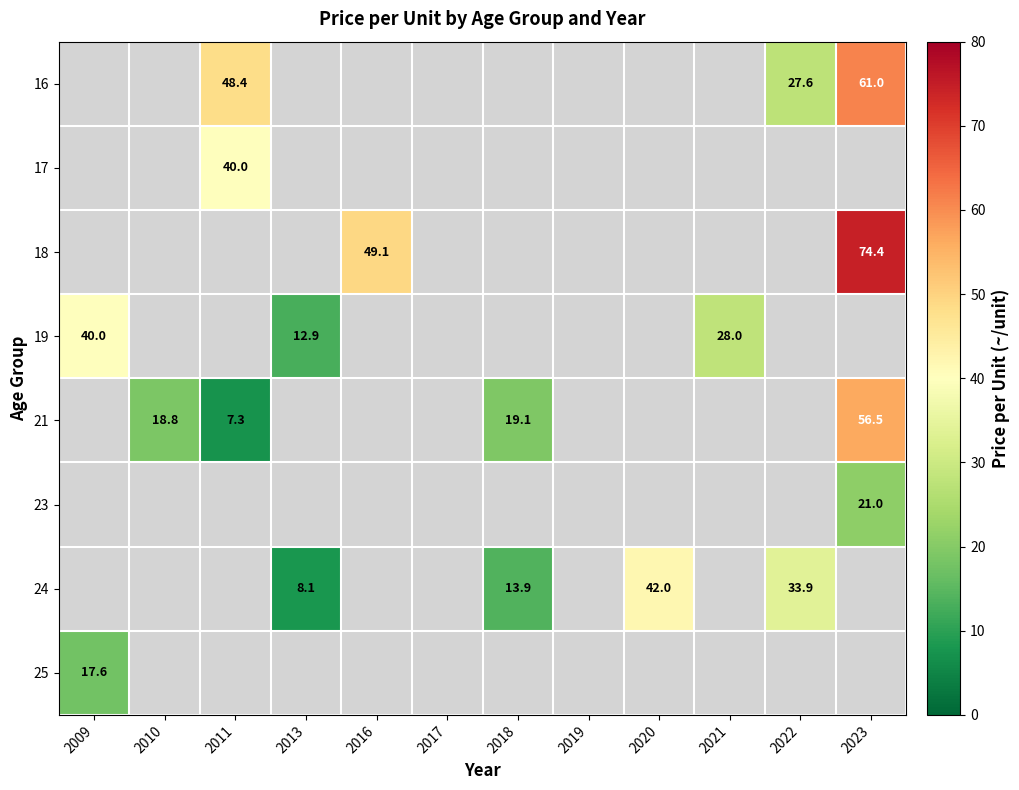

How many categories are shown in the chart?

12